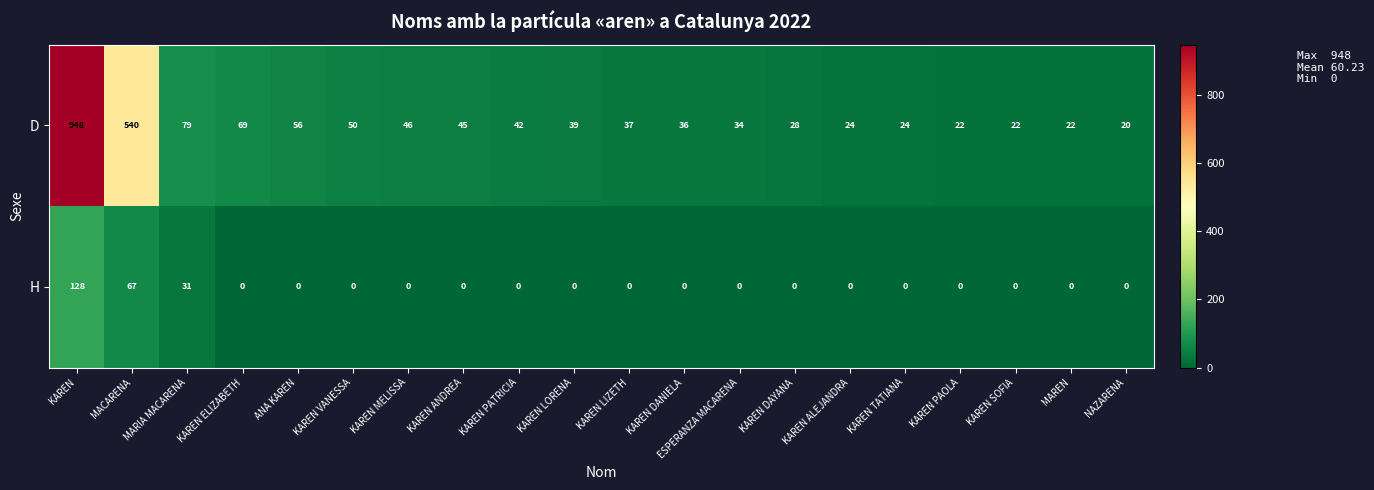

What is the approximate value of D at KAREN DANIELA, to the nearest 10?

40